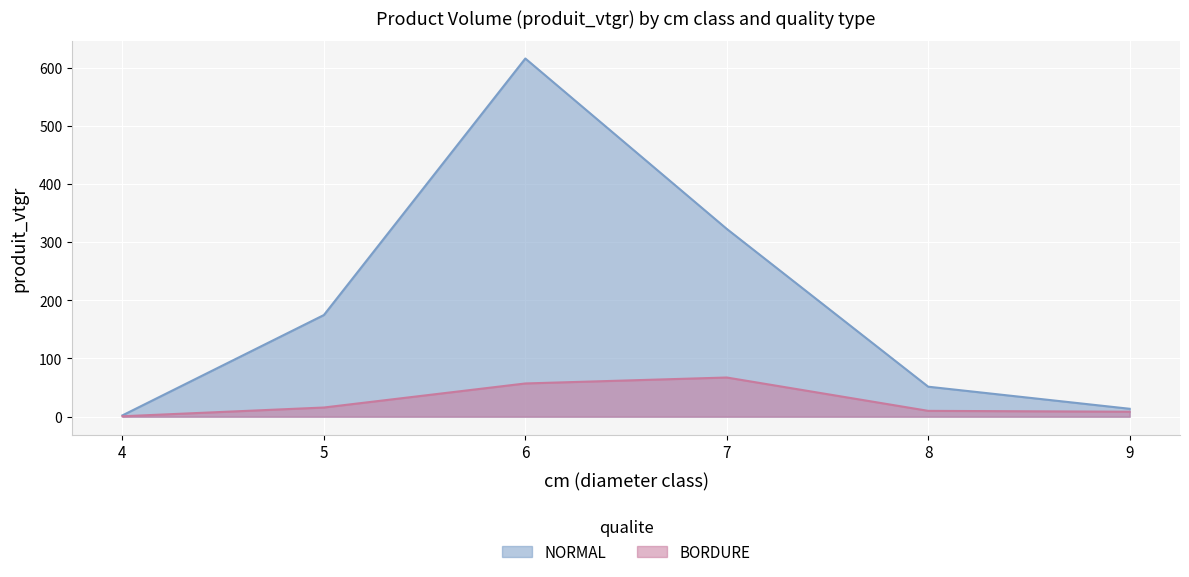

The NORMAL series shows 51.5 at 8. True or false?

True